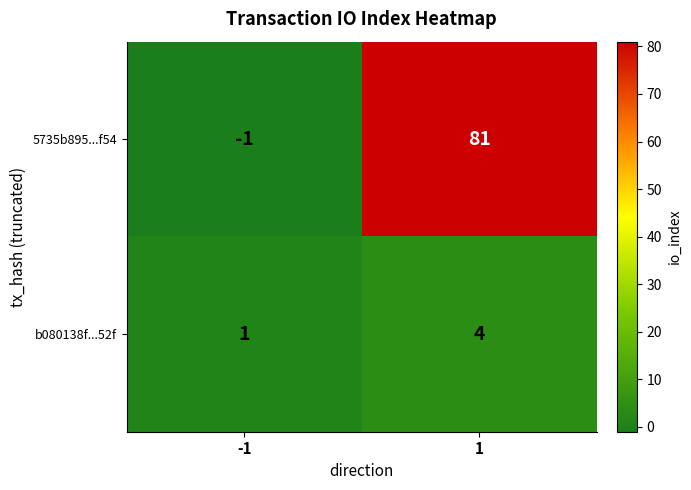

What is the sum of all b080138f...52f values?

5